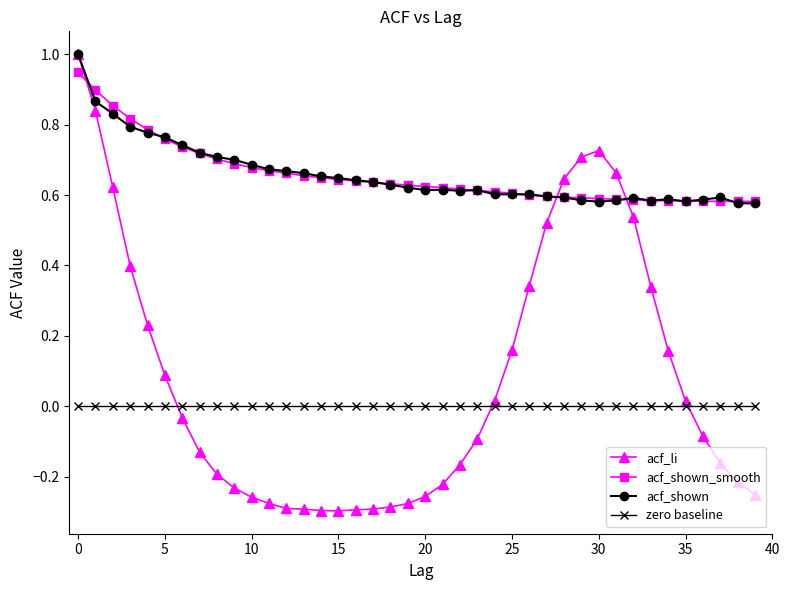

Which series has the widest spread of values?

acf_li